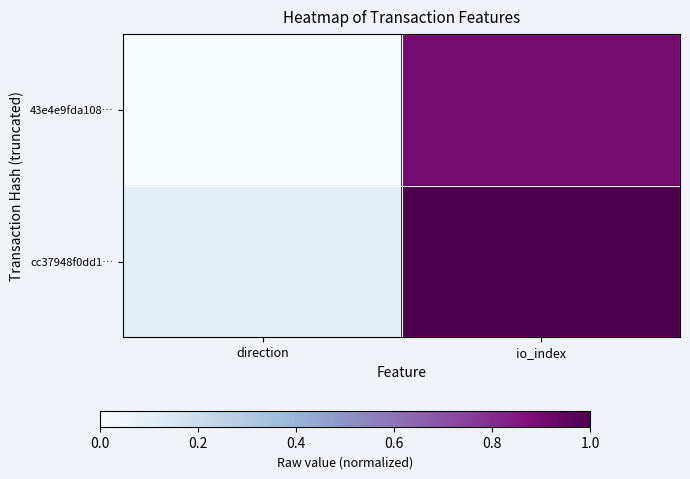

At which category does the chart reach its peak across all series?

io_index